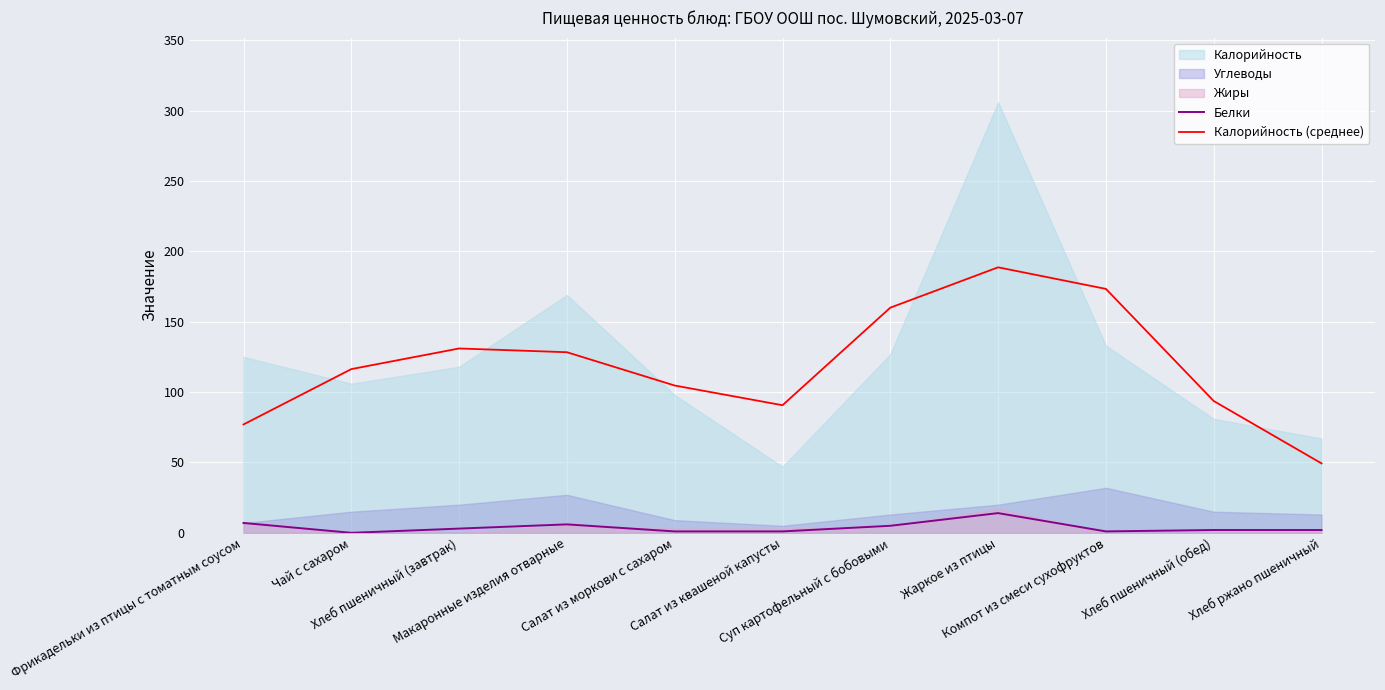

What is the value of the Белки point at the 3rd from the left?

3.0